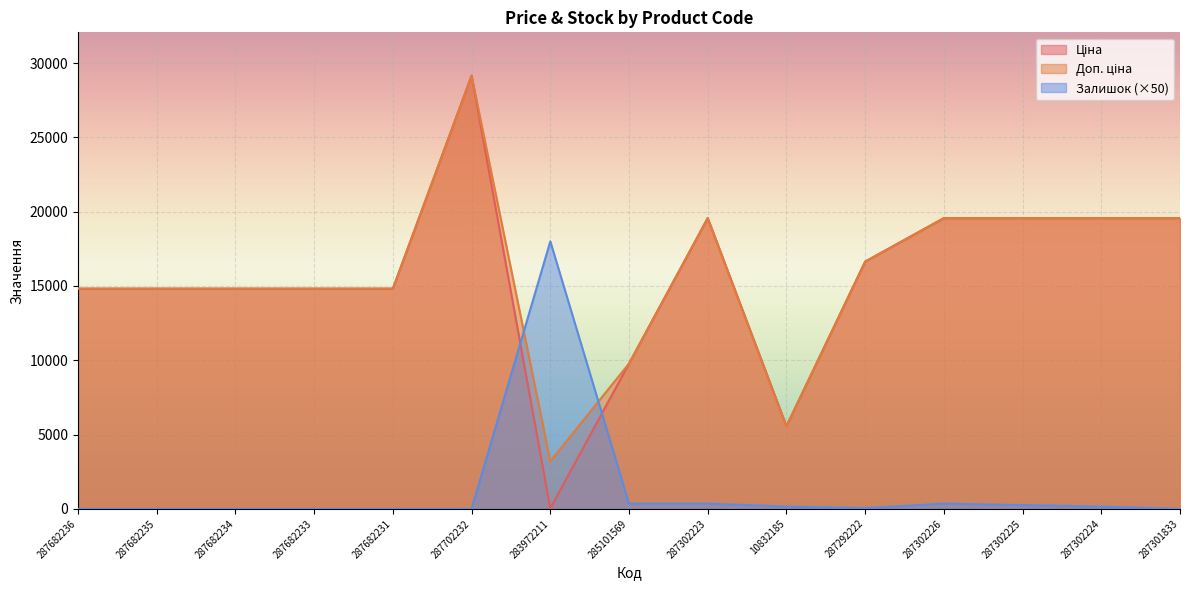

Rank the series by their maximum value, from lowest to highest.

Залишок, Ціна, Доп. ціна